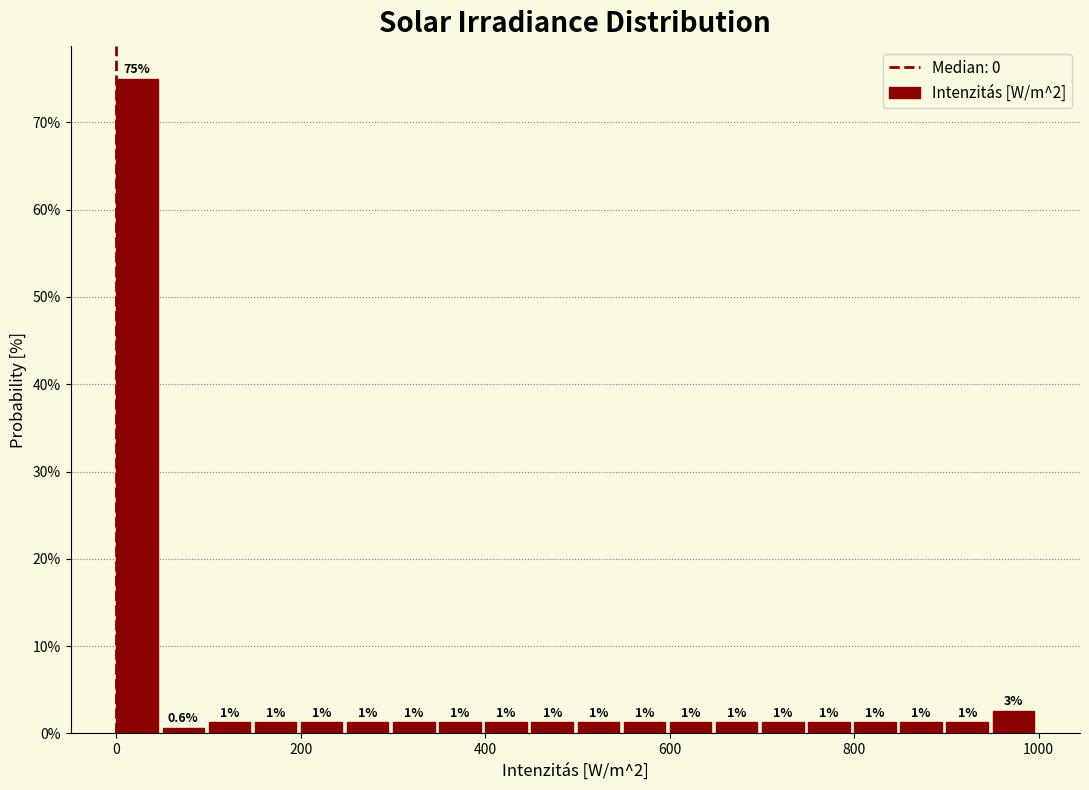

Read against the x-axis, roughly where is the centre of the tallest bar?

20